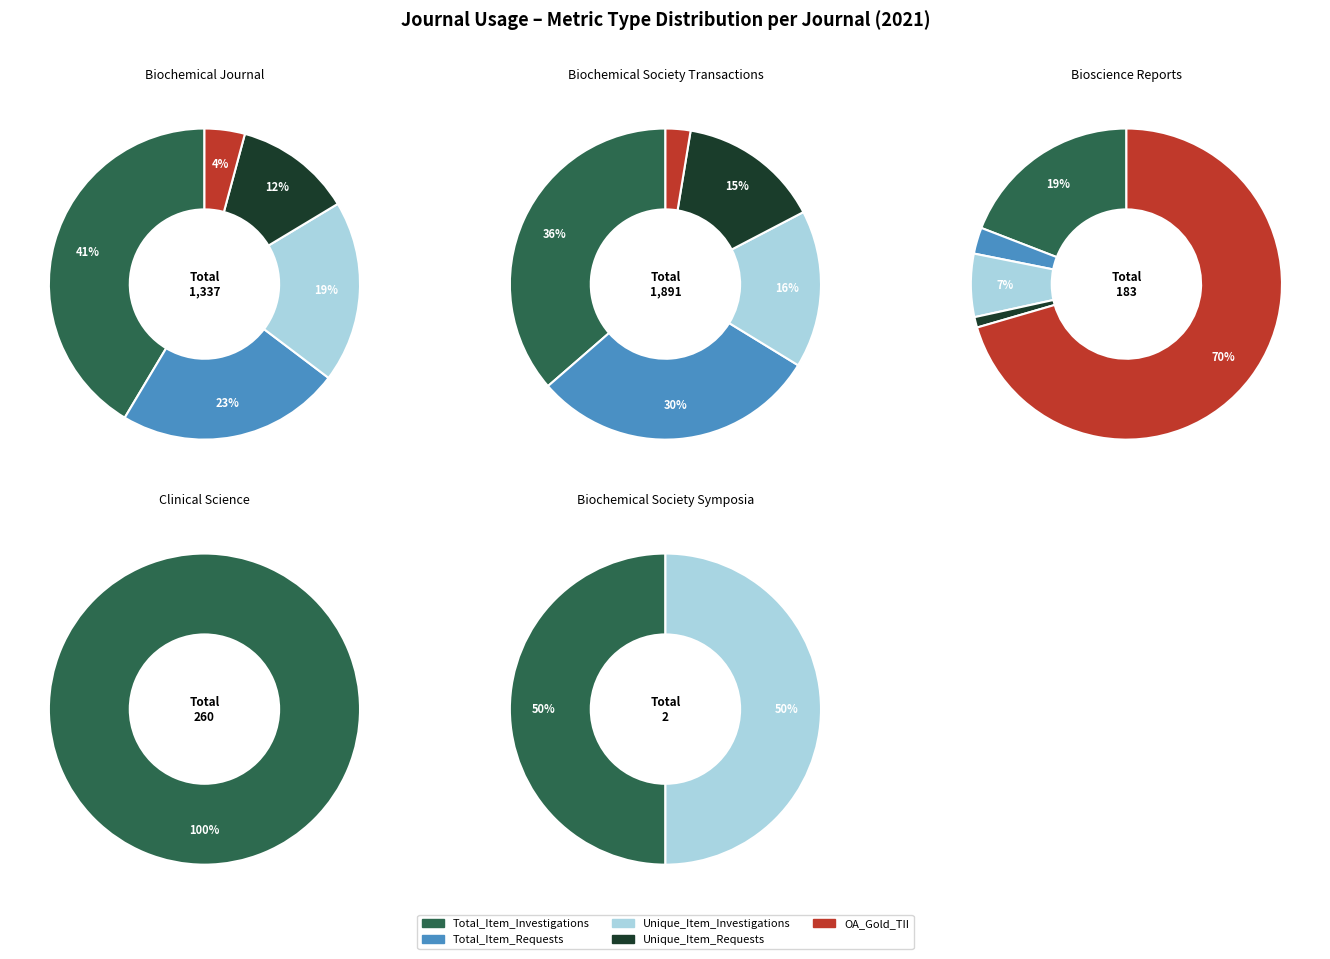

To the nearest percent, what portion does 2 represent?

12%